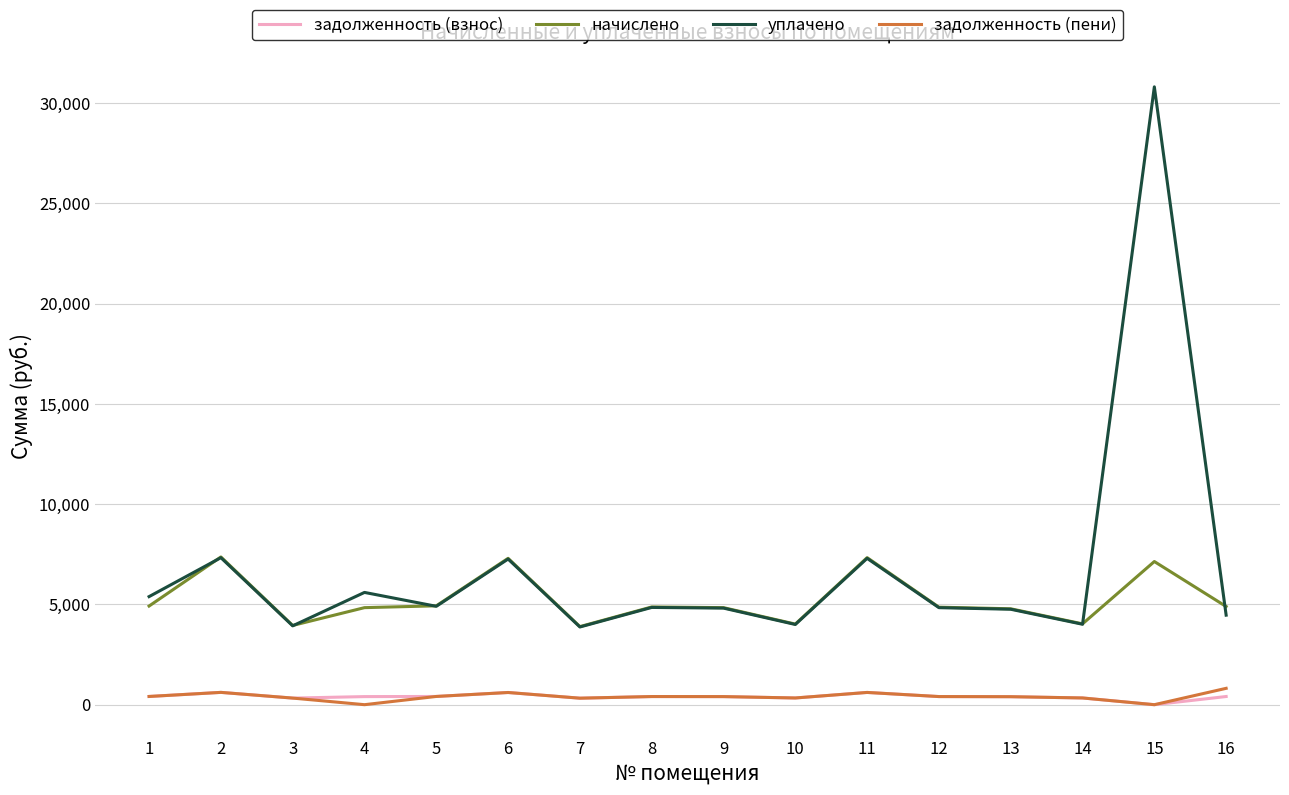

True or false: задолженность (взнос) and уплачено intersect in this chart.

False